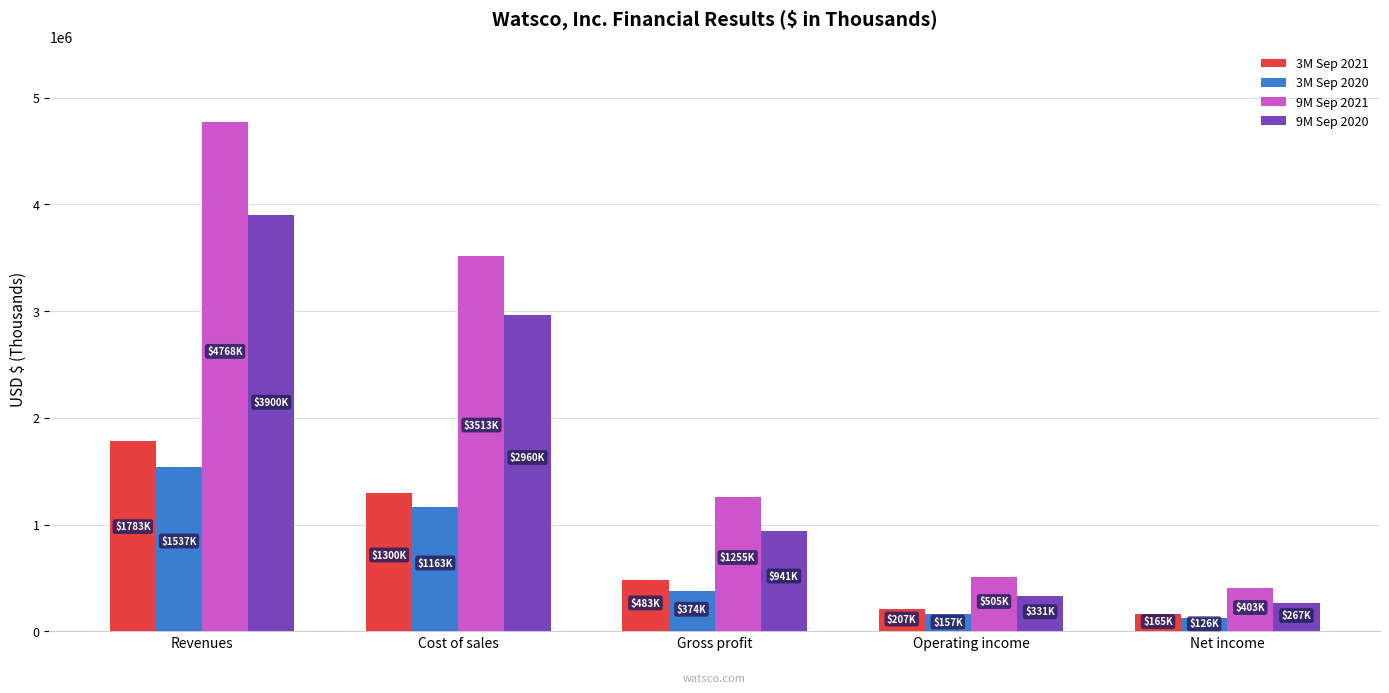

Between Cost of sales and Gross profit, which series saw the biggest shift?

9M Sep 2021